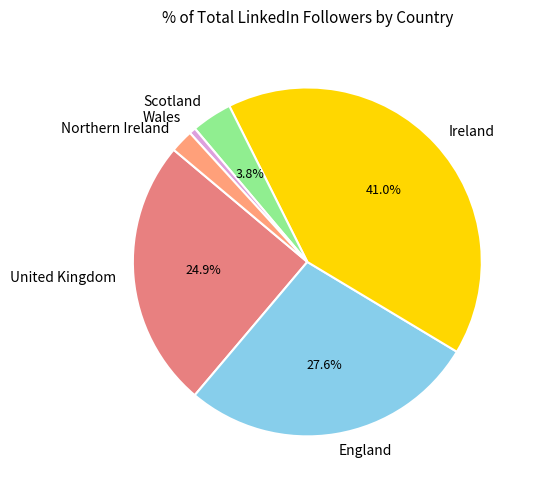

How many slices are in this pie chart?

6